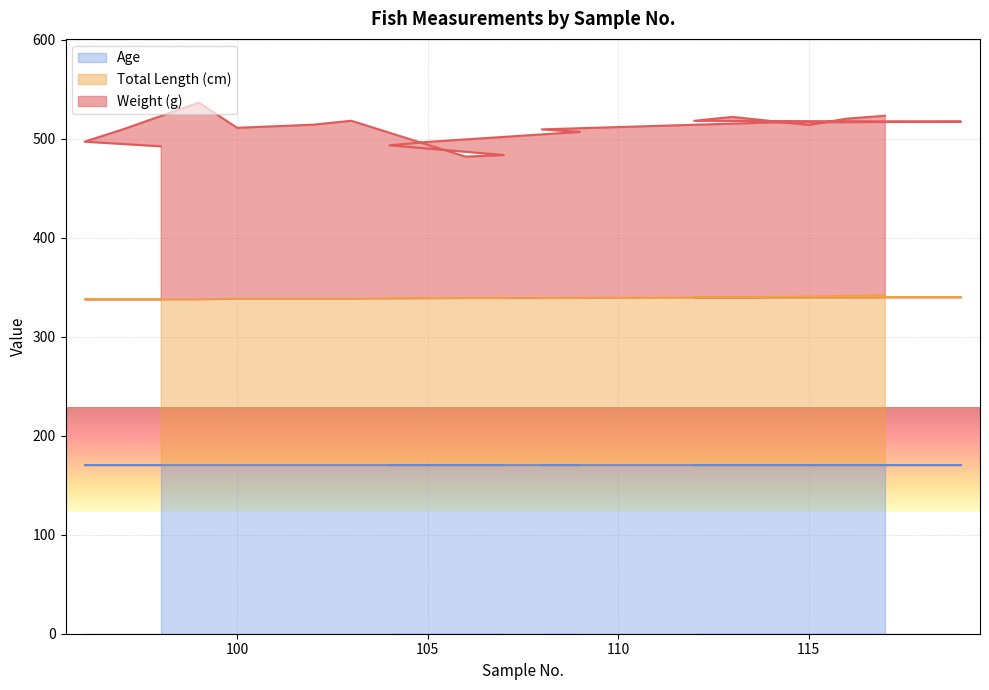

What is the label of the 2nd point from the right?

116